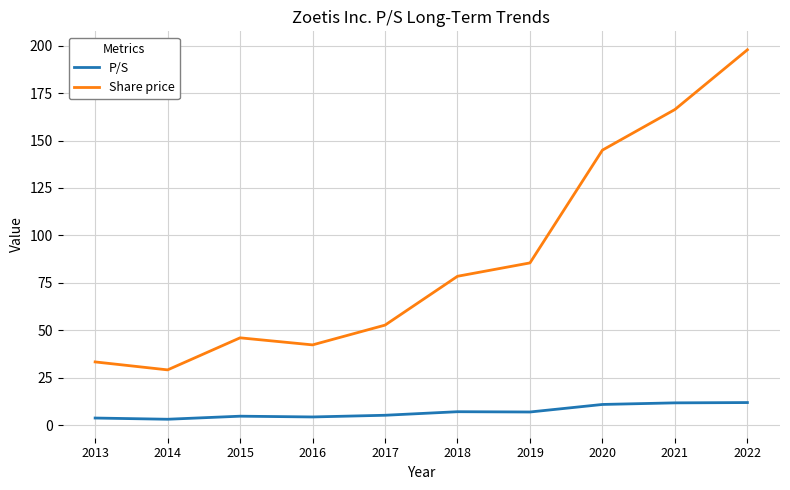

What is the greatest value displayed?

197.8